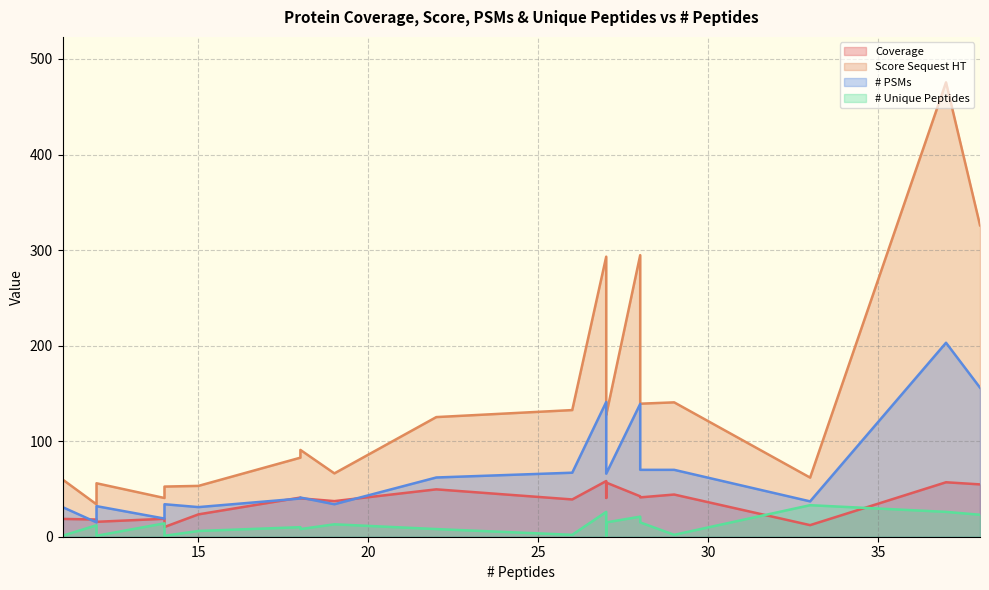

Which category has the highest value in the # PSMs series?

37